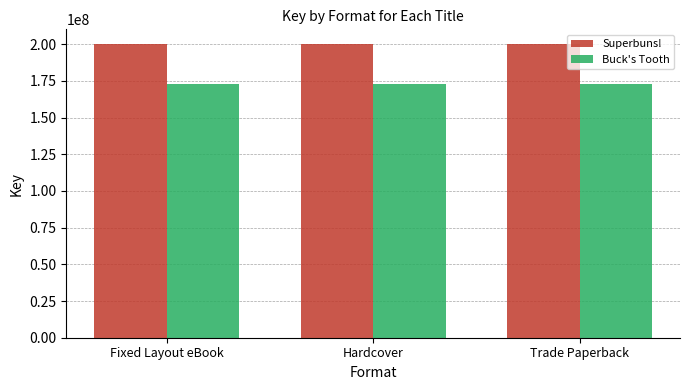

What is the maximum value shown in the chart?

200175003